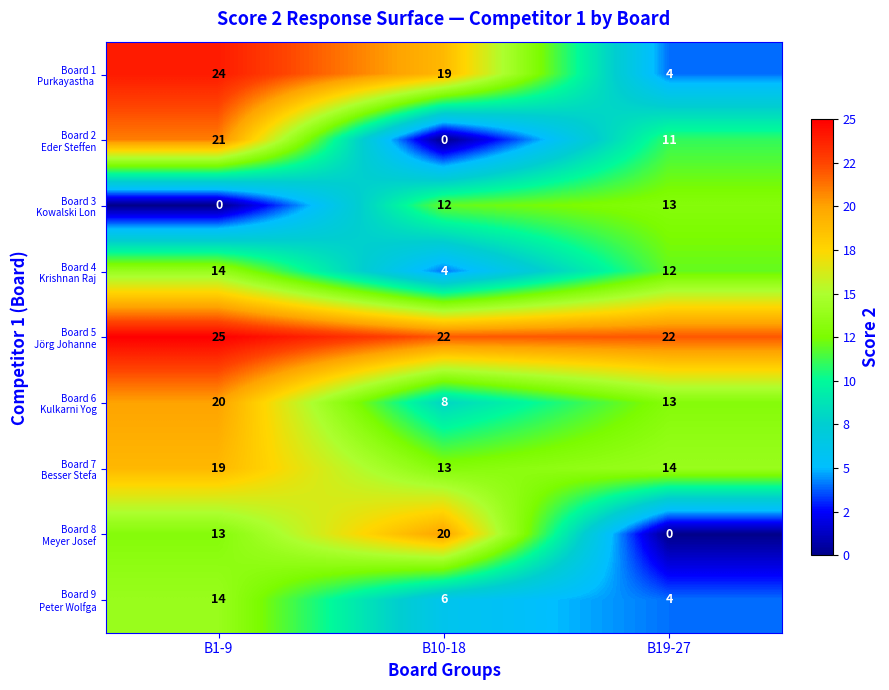

What is the maximum value shown in the chart?

25